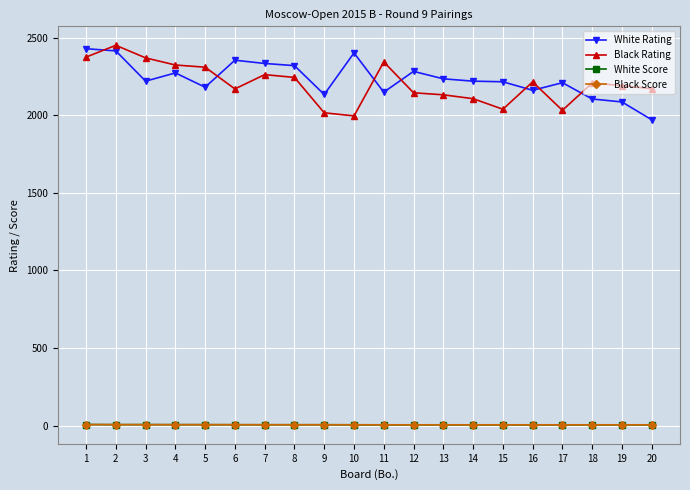

Is the value of Black Rating at 7 greater than the value of White Score at 13?

Yes